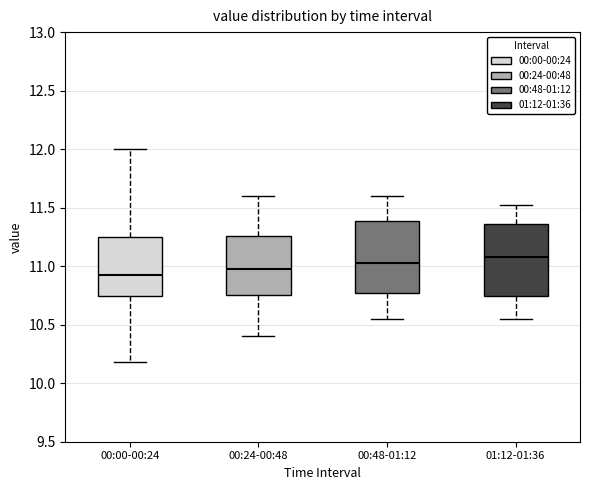

Reading left to right, transcribe this box plot: for each box, give where its median line is, the range the box spans, and where its two whiskers end, as read against the y-axis. The values are not printed on the chart, so give them approximately, as read against the axis.

00:00-00:24: median 10.95, box 10.75 to 11.25, whiskers 10.20 to 12.00
00:24-00:48: median 11.00, box 10.75 to 11.25, whiskers 10.40 to 11.60
00:48-01:12: median 11.05, box 10.75 to 11.40, whiskers 10.55 to 11.60
01:12-01:36: median 11.10, box 10.75 to 11.35, whiskers 10.55 to 11.50